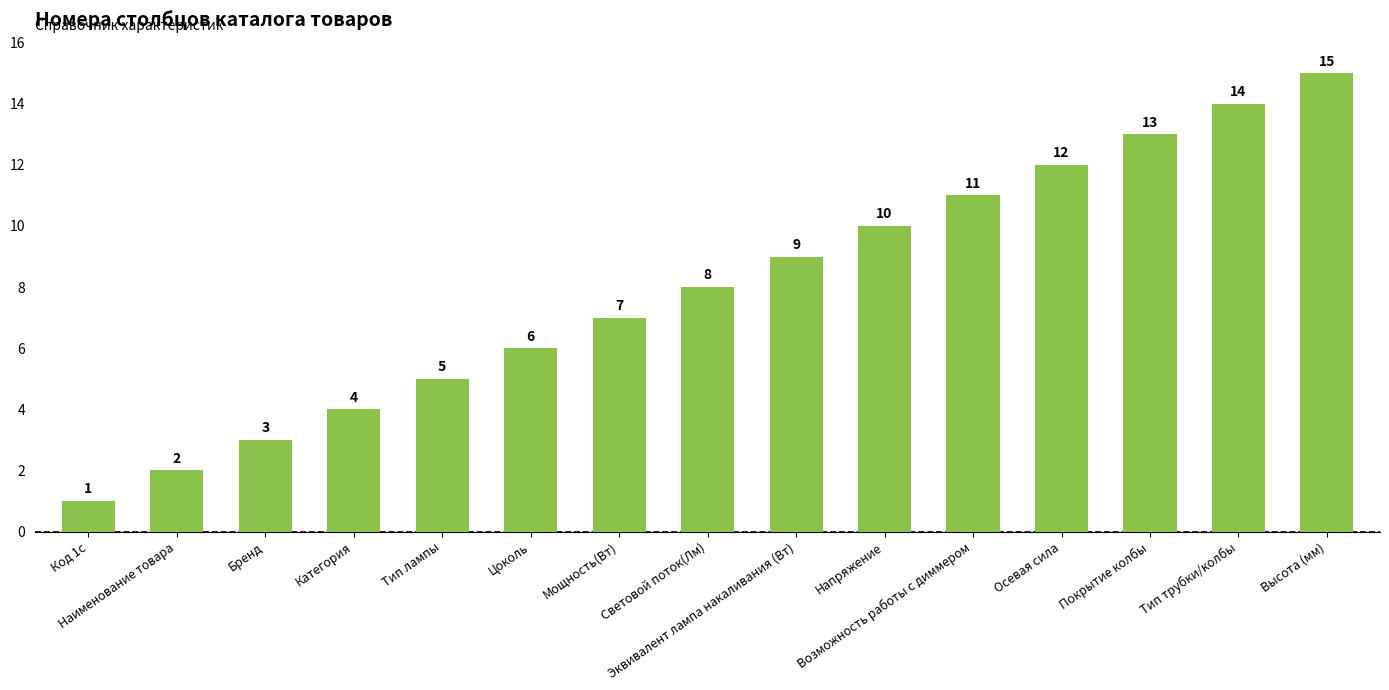

How many categories are shown in the chart?

15